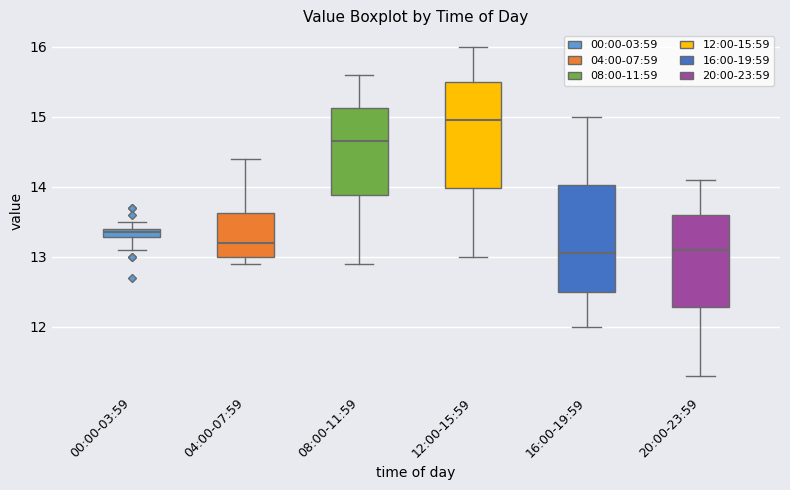

Where does the median line of the box for 04:00-07:59 sit on the y-axis? The values are not printed on the chart, so give them approximately, as read against the axis.

13.2